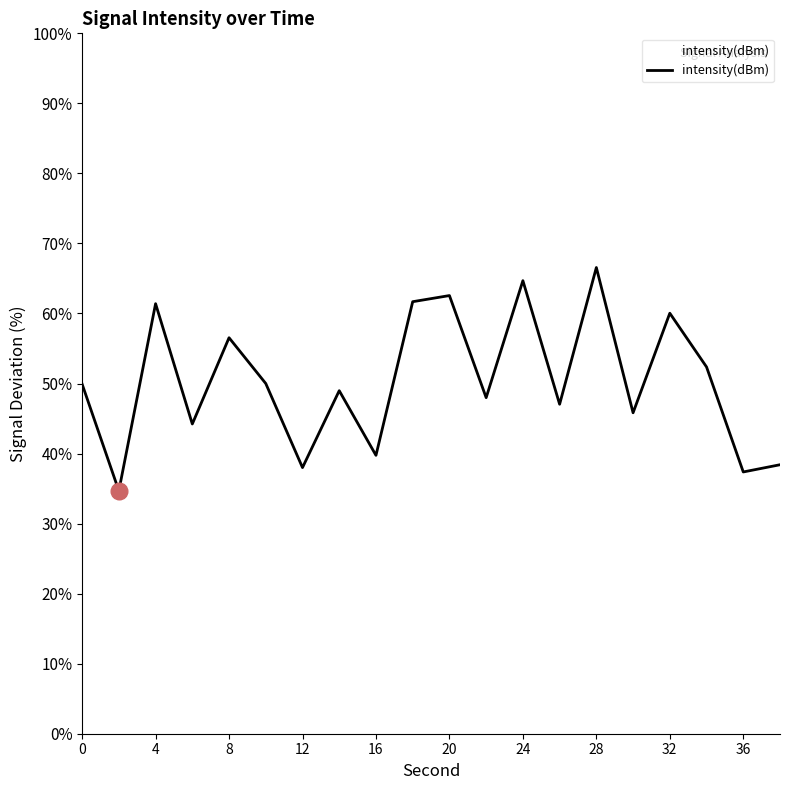

What is the maximum value shown in the chart?

66.6